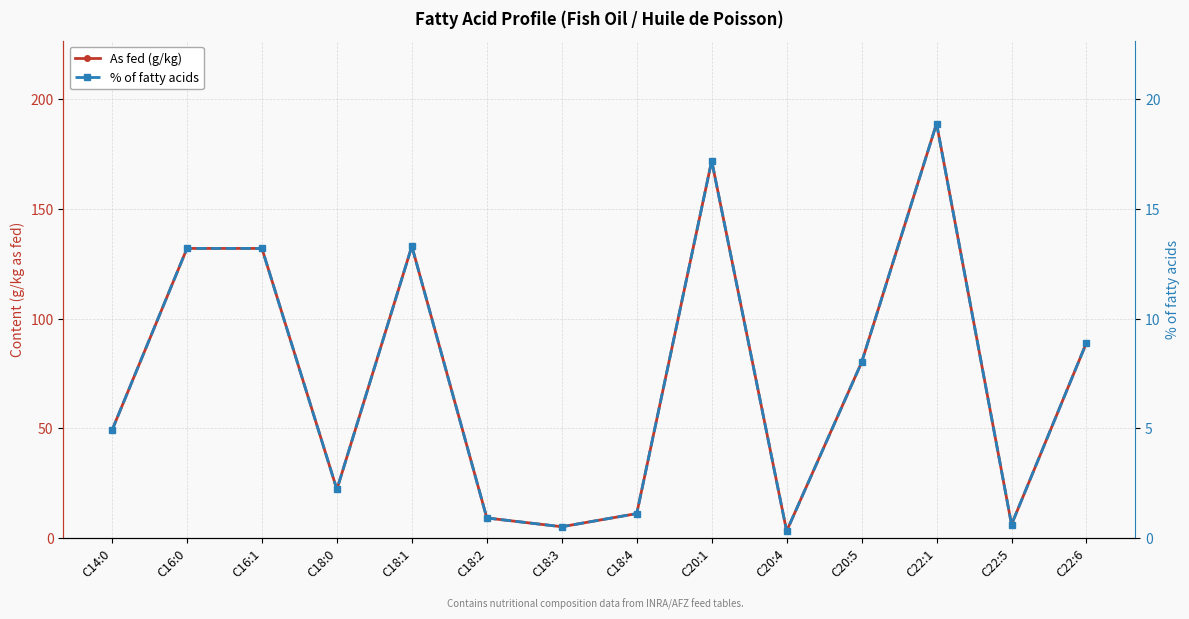

What is the average value of the % of fatty acids series?

7.4